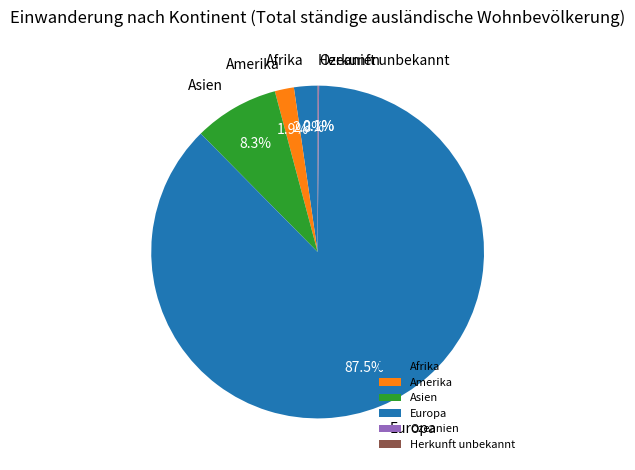

How much of the chart is everything except Afrika?

97.7%